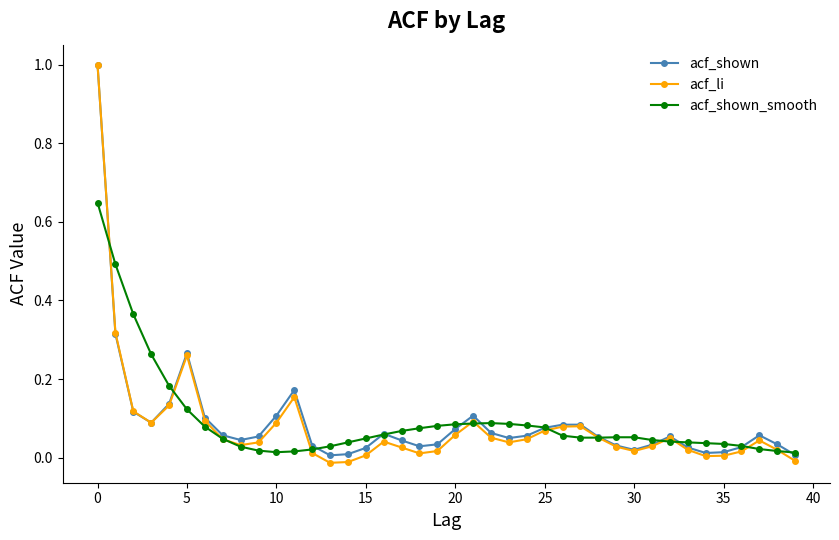

What is the maximum value shown in the chart?

1.0